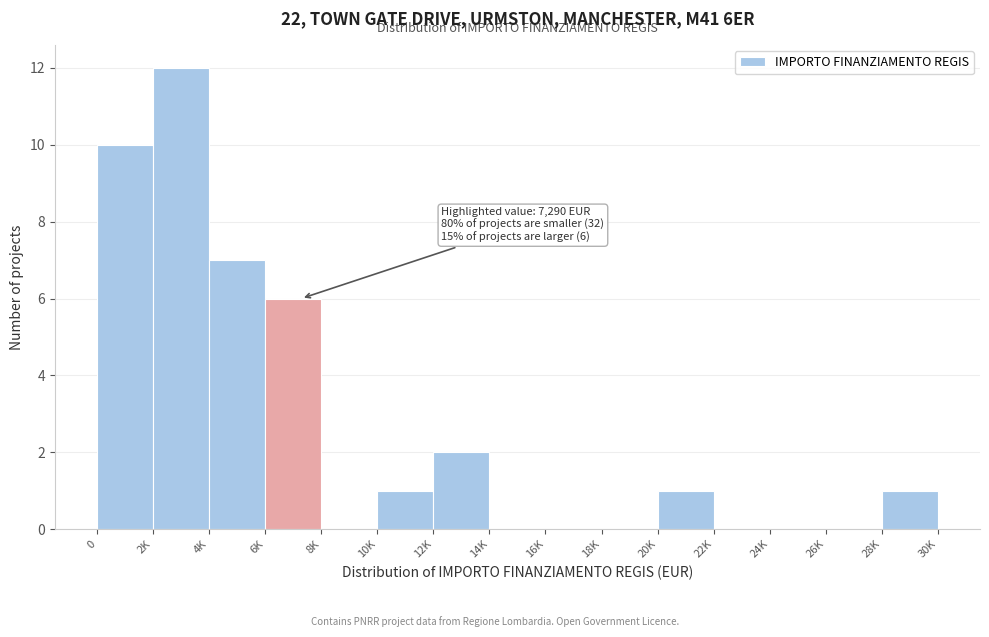

Reading left to right, transcribe all the data shown in this chart.

0=10	2K=12	4K=7	6K=6	8K=0	10K=1	12K=2	14K=0	16K=0	18K=0	20K=1	22K=0	24K=0	26K=0	28K=1